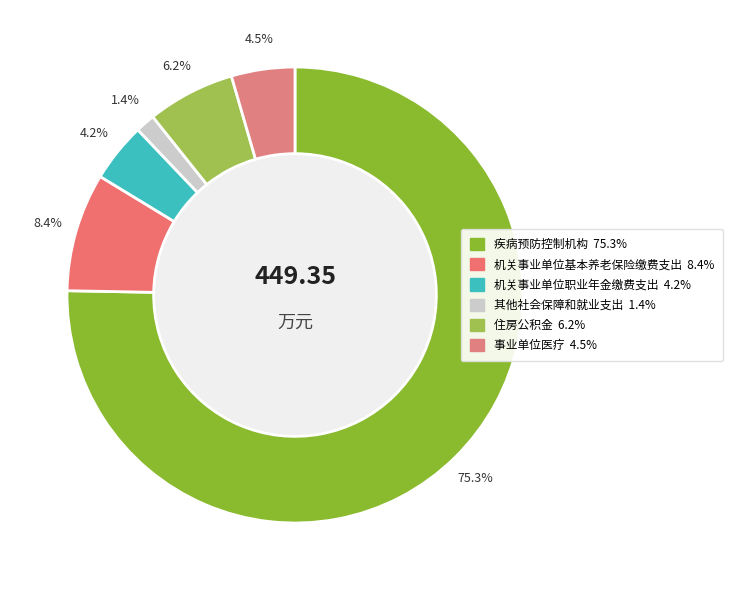

Is 疾病预防控制机构 the majority of the pie?

Yes